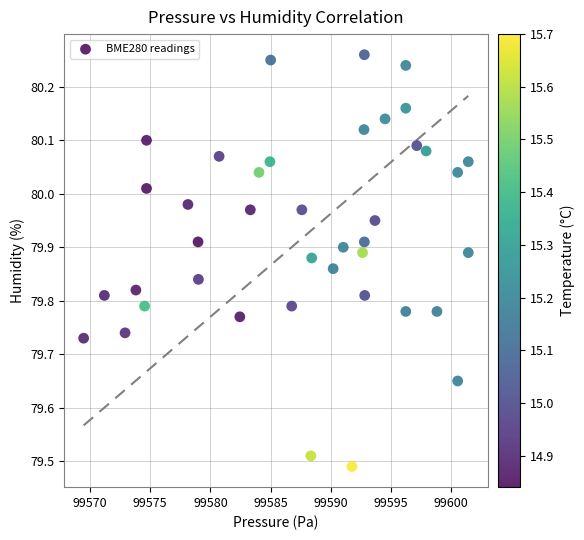

What is the range of Y values (max minus min)?

0.8